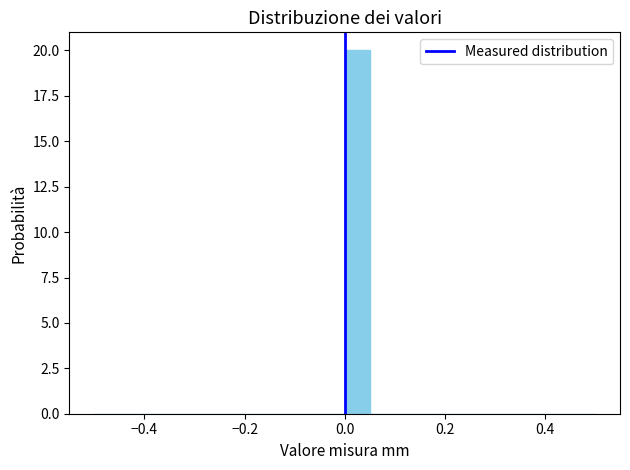

Read against the x-axis, roughly where is the centre of the tallest bar?

0.02